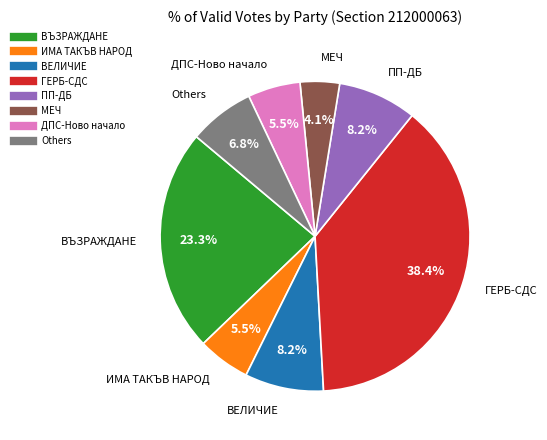

Is there a majority slice in this chart?

No